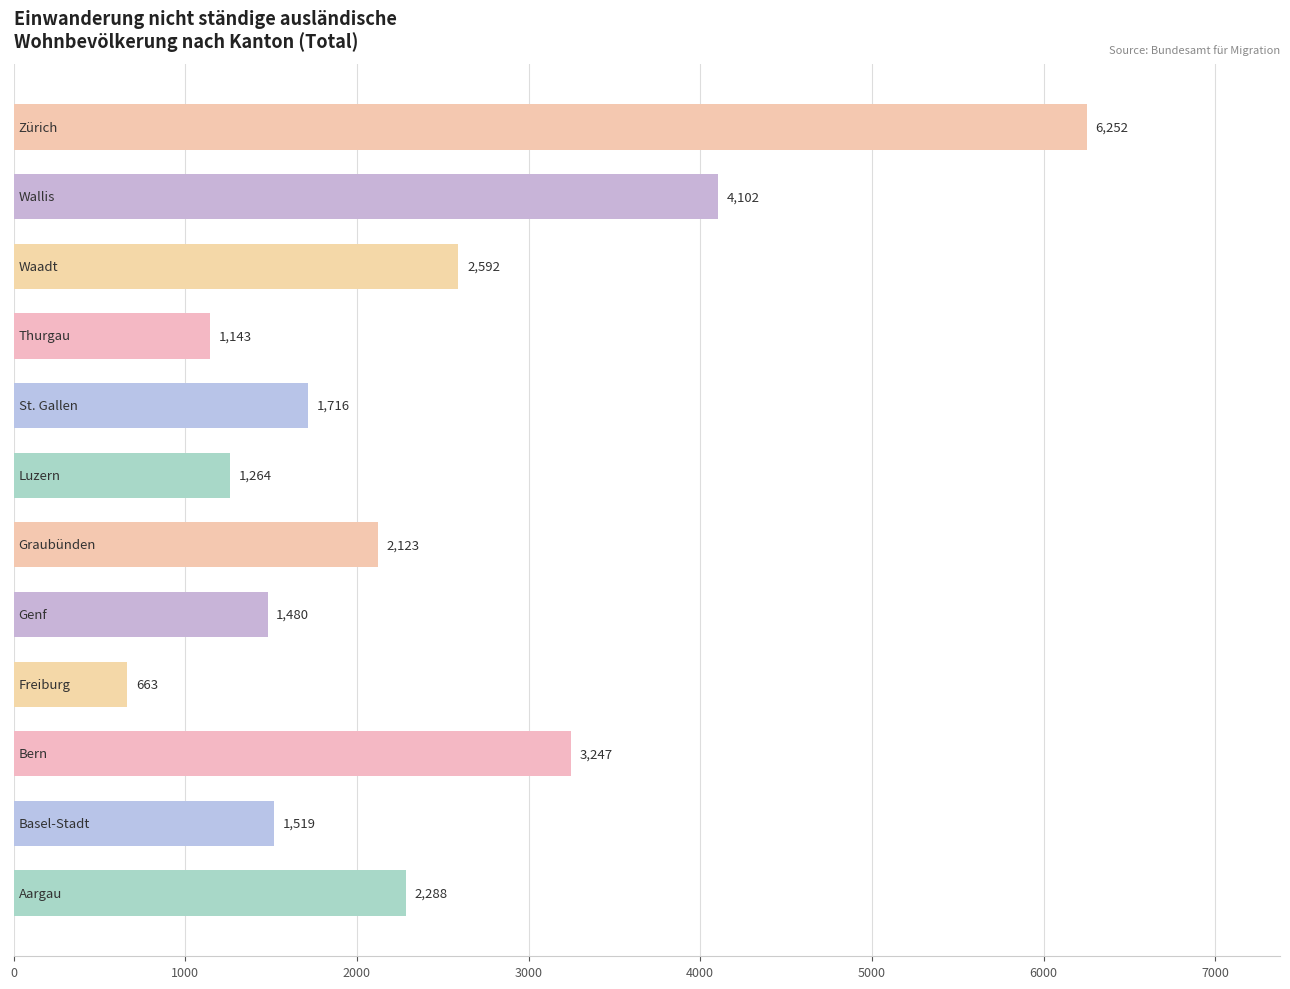

What is the minimum value shown in the chart?

663